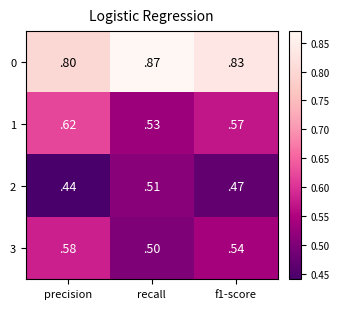

Is it true that 0 equals 1.2 at precision?

False